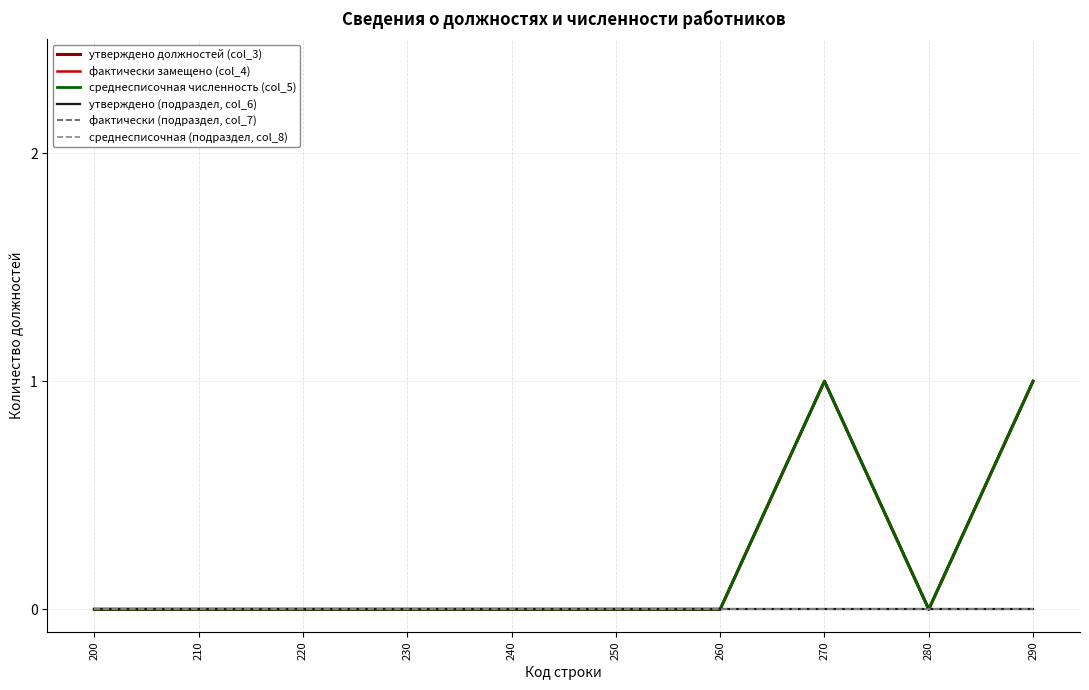

Reading left to right, what are all the values shown in this chart?

утверждено должностей (col_3): 200=0	210=0	220=0	230=0	240=0	250=0	260=0	270=1	280=0	290=1
фактически замещено (col_4): 200=0	210=0	220=0	230=0	240=0	250=0	260=0	270=1	280=0	290=1
среднесписочная численность (col_5): 200=0	210=0	220=0	230=0	240=0	250=0	260=0	270=1	280=0	290=1
утверждено (подраздел, col_6): 200=0	210=0	220=0	230=0	240=0	250=0	260=0	270=0	280=0	290=0
фактически (подраздел, col_7): 200=0	210=0	220=0	230=0	240=0	250=0	260=0	270=0	280=0	290=0
среднесписочная (подраздел, col_8): 200=0	210=0	220=0	230=0	240=0	250=0	260=0	270=0	280=0	290=0